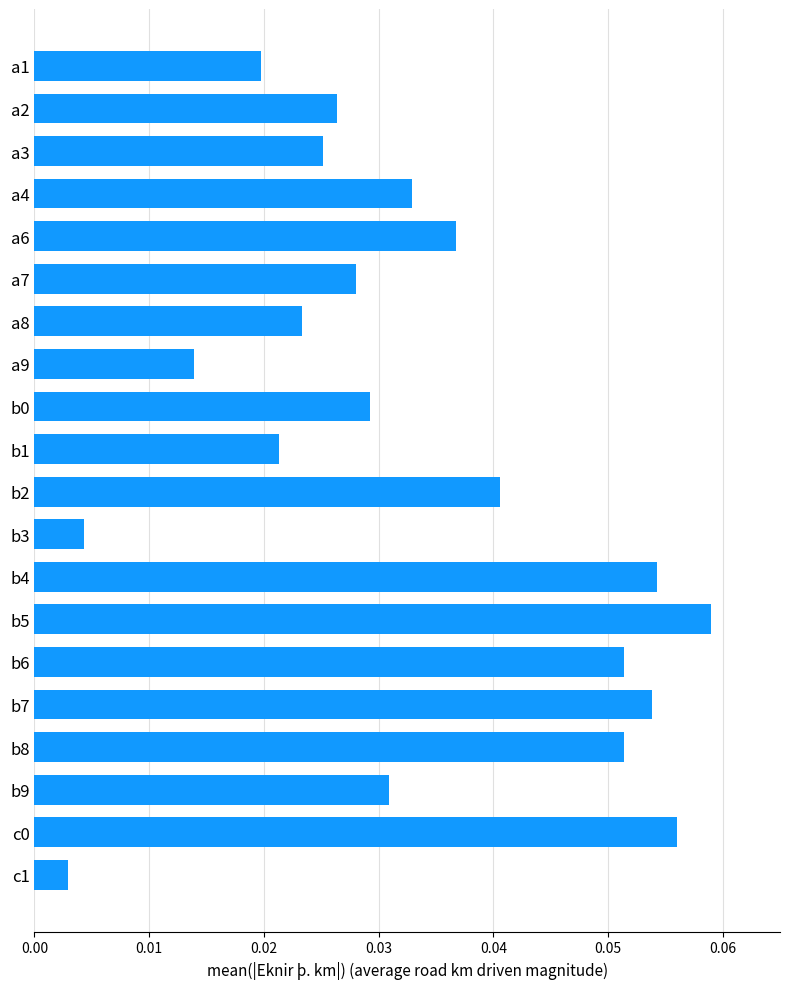

Where is the data nearest to the value 0?

c1